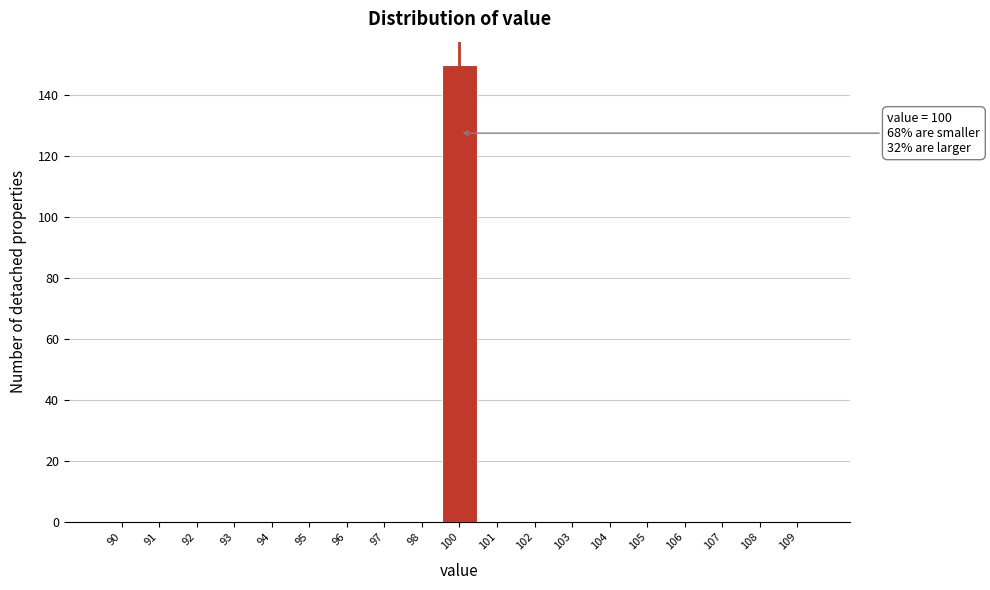

Reading right to left, list all the values displayed in this chart.

109=0	108=0	107=0	106=0	105=0	104=0	103=0	102=0	101=0	100=150	98=0	97=0	96=0	95=0	94=0	93=0	92=0	91=0	90=0